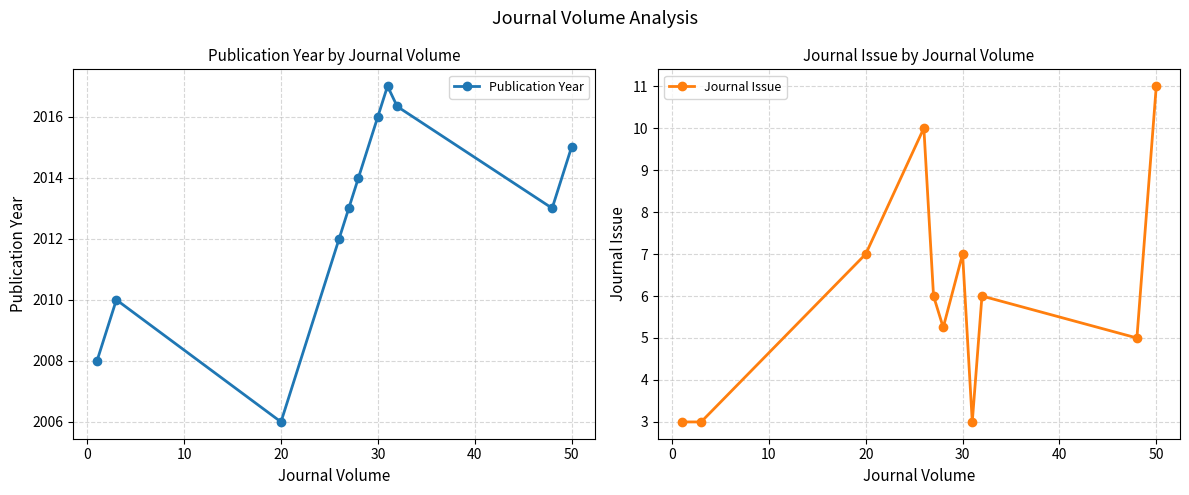

What is the highest value of the Journal Issue series?

11.0